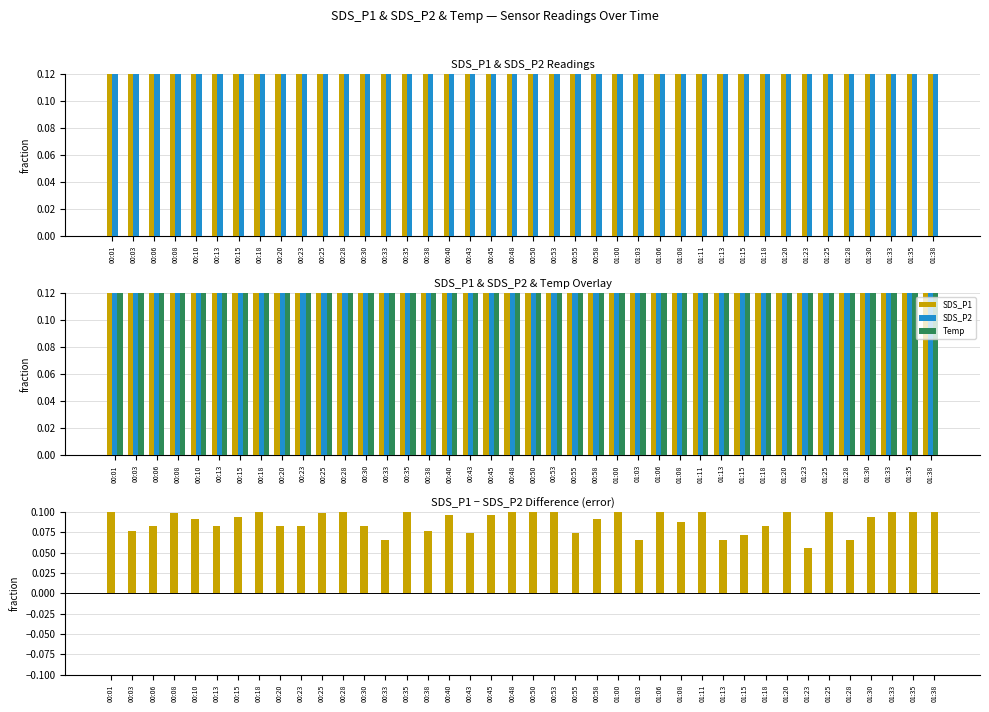

True or false: SDS_P2 has a value of 0.7 at 01:33.

True